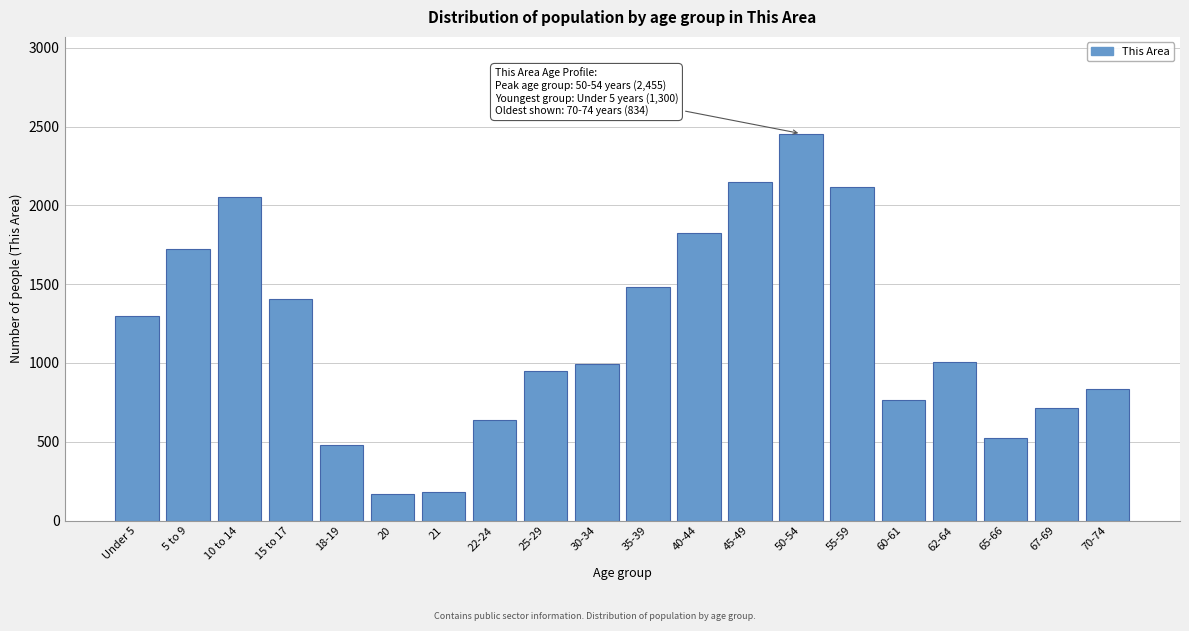

Reading left to right, transcribe all the data shown in this chart.

Under 5=1300	5 to 9=1726	10 to 14=2052	15 to 17=1404	18-19=478	20=167	21=182	22-24=637	25-29=949	30-34=991	35-39=1481	40-44=1825	45-49=2147	50-54=2455	55-59=2114	60-61=766	62-64=1008	65-66=527	67-69=712	70-74=834